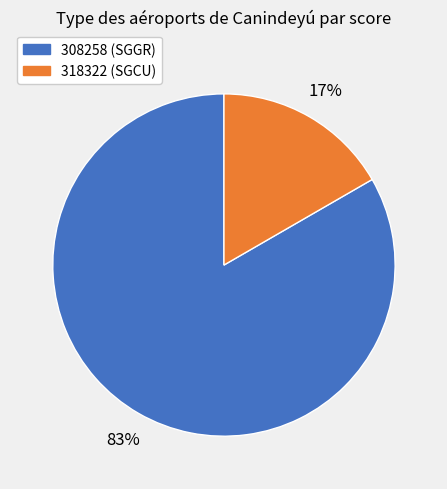

Is there a majority slice in this chart?

Yes